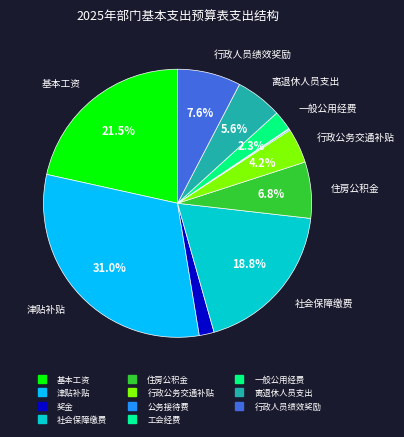

True or false: 公务接待费 accounts for 1% of the total.

False